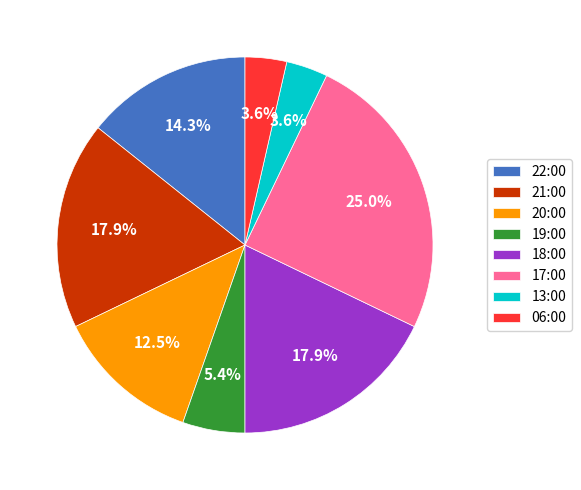

How many slices are in this pie chart?

8